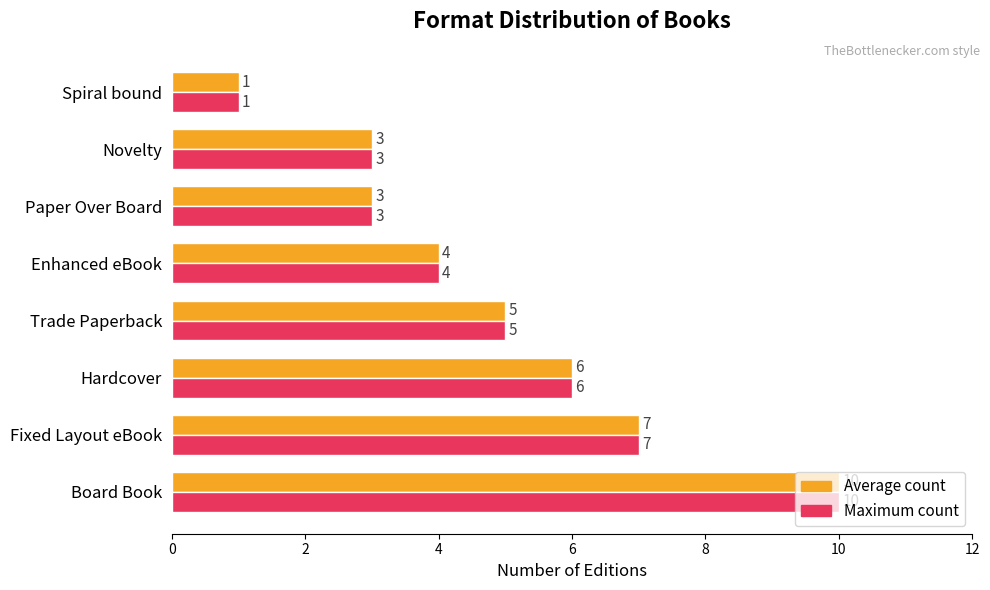

What is the total value across all series at Enhanced eBook?

8